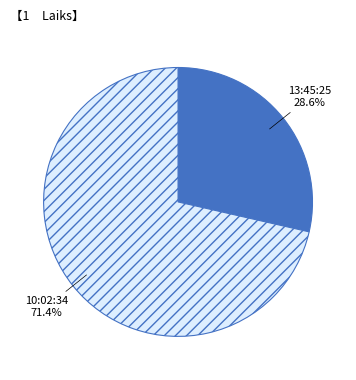

Which slice is the largest?

10:02:34